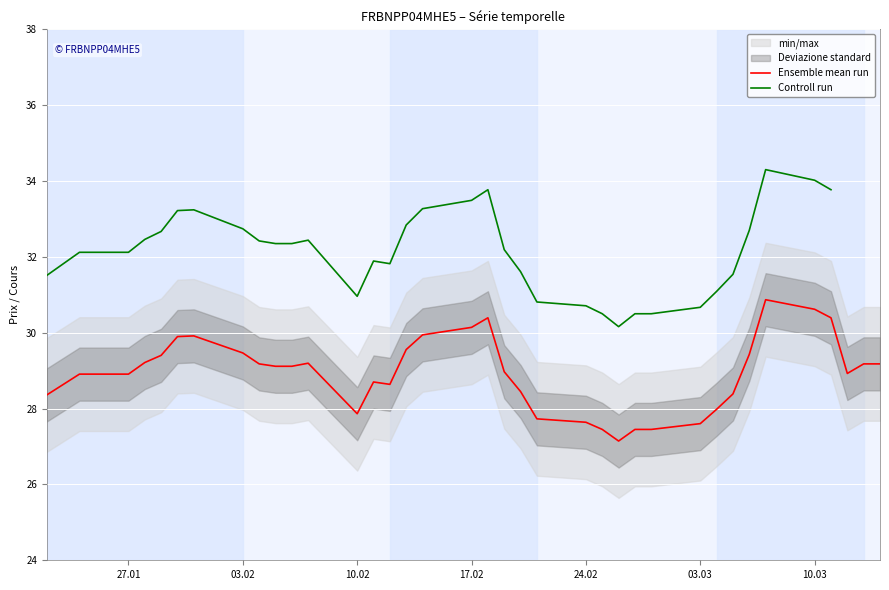

True or false: Controll run has more than 0 interior local peaks.

True